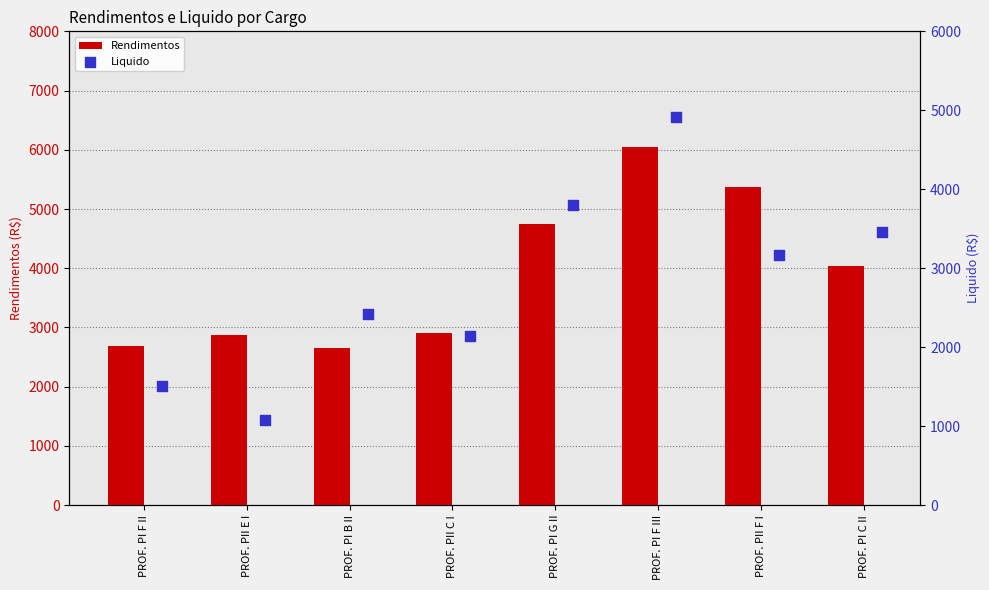

The value of Rendimentos at PROF. PI C II is 6849.9. True or false?

False